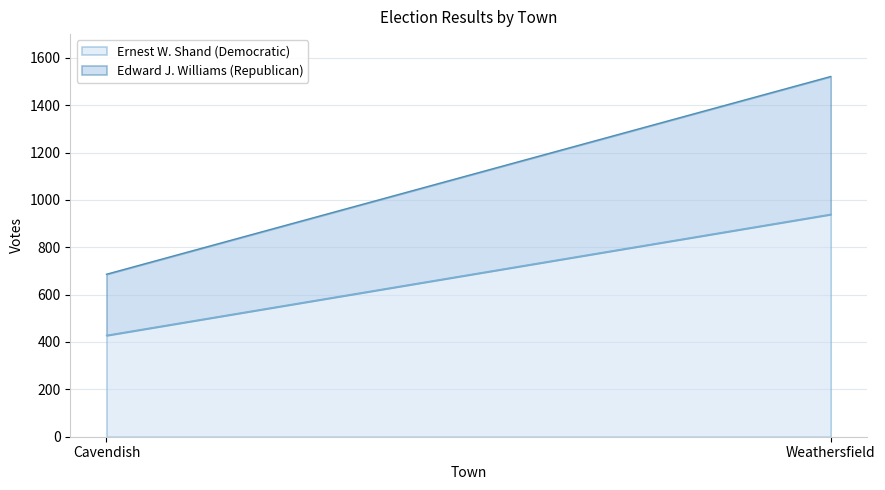

At which label is Edward J. Williams (Republican) closest to 420?

Cavendish